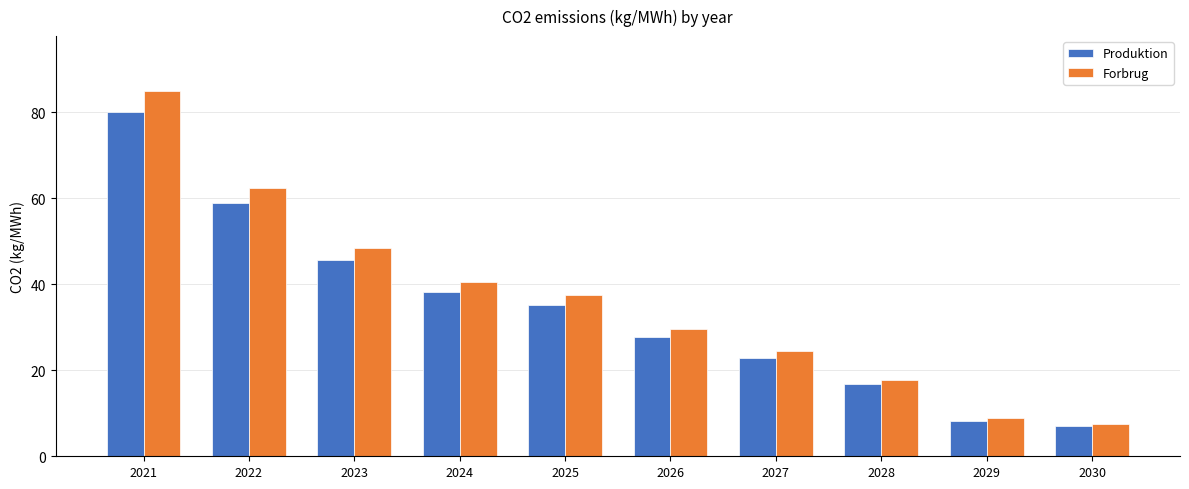

Reading left to right, extract all data points from this chart.

Produktion: 80.0	58.8	45.7	38.3	35.2	27.8	23.0	16.8	8.3	7.0
Forbrug: 84.9	62.4	48.5	40.6	37.4	29.5	24.4	17.8	8.8	7.5